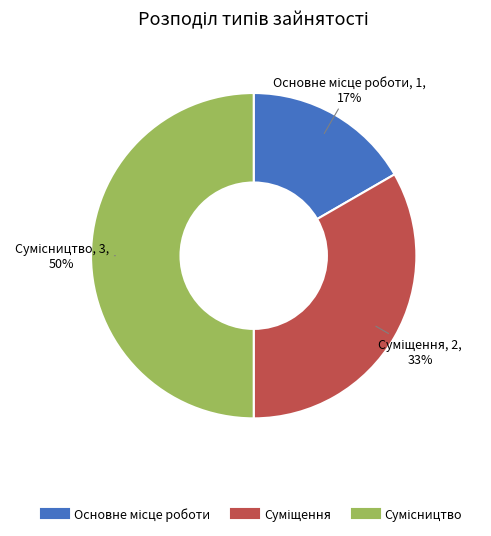

To the nearest percent, what is the average slice percentage?

33%